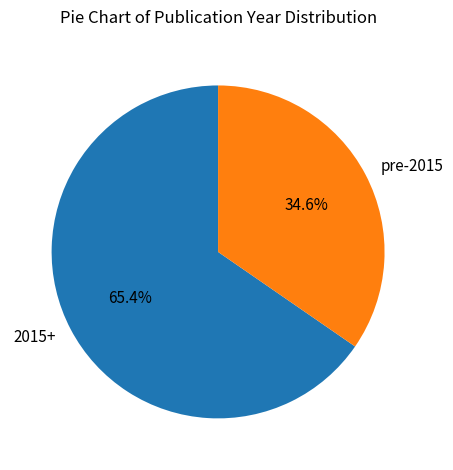

What percentage is NOT represented by 2015+?

34.6%